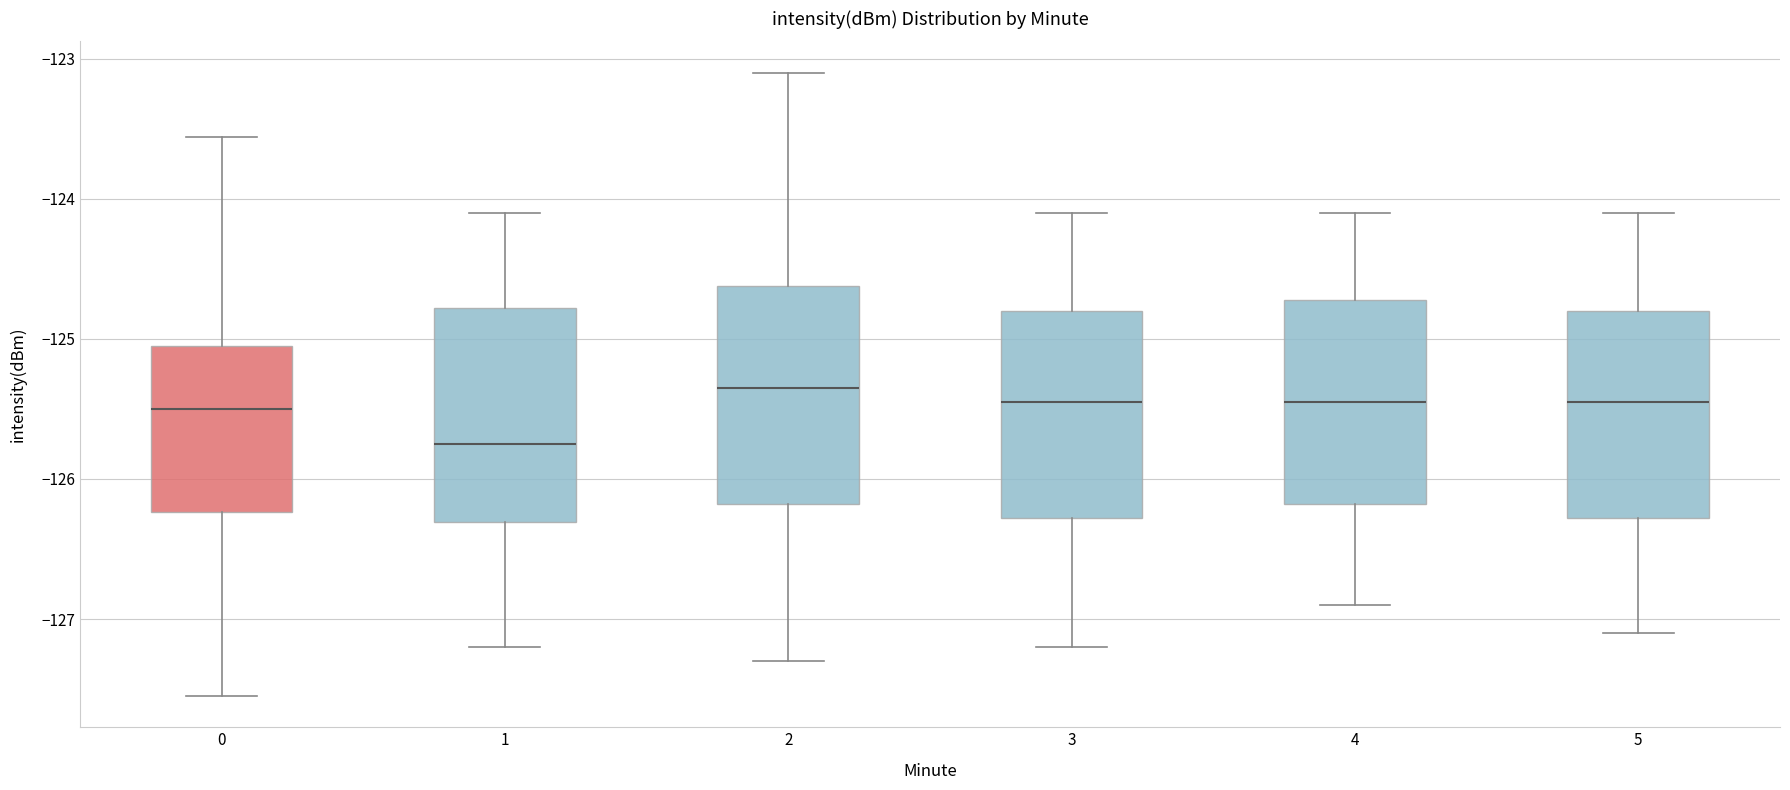

Reading left to right, read every box against the y-axis: the position of its median line, the range the box covers, and the ends of its whiskers. The values are not printed on the chart, so give them approximately, as read against the axis.

0: median -125.5, box -126.2 to -125.0, whiskers -127.5 to -123.6
1: median -125.7, box -126.3 to -124.8, whiskers -127.2 to -124.1
2: median -125.3, box -126.2 to -124.6, whiskers -127.3 to -123.1
3: median -125.4, box -126.3 to -124.8, whiskers -127.2 to -124.1
4: median -125.4, box -126.2 to -124.7, whiskers -126.9 to -124.1
5: median -125.4, box -126.3 to -124.8, whiskers -127.1 to -124.1